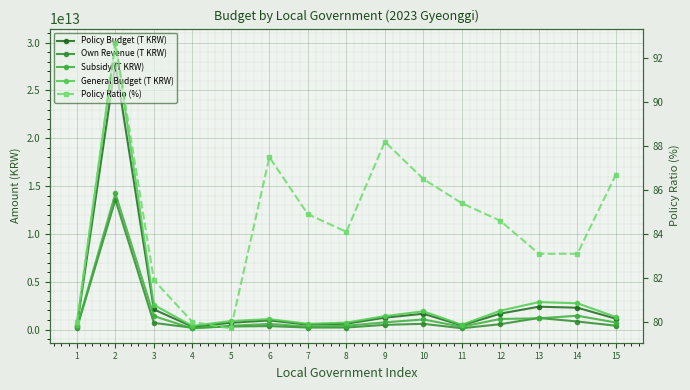

True or false: Policy Budget (T KRW) and Own Revenue (T KRW) intersect in this chart.

False